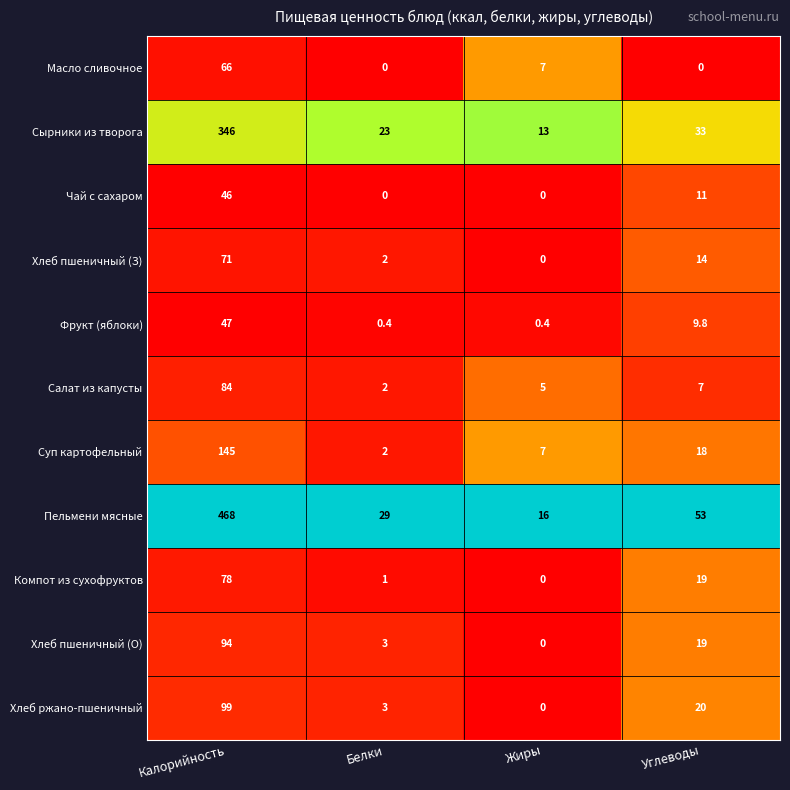

True or false: Пельмени мясные has a value of 683.9 at Калорийность.

False